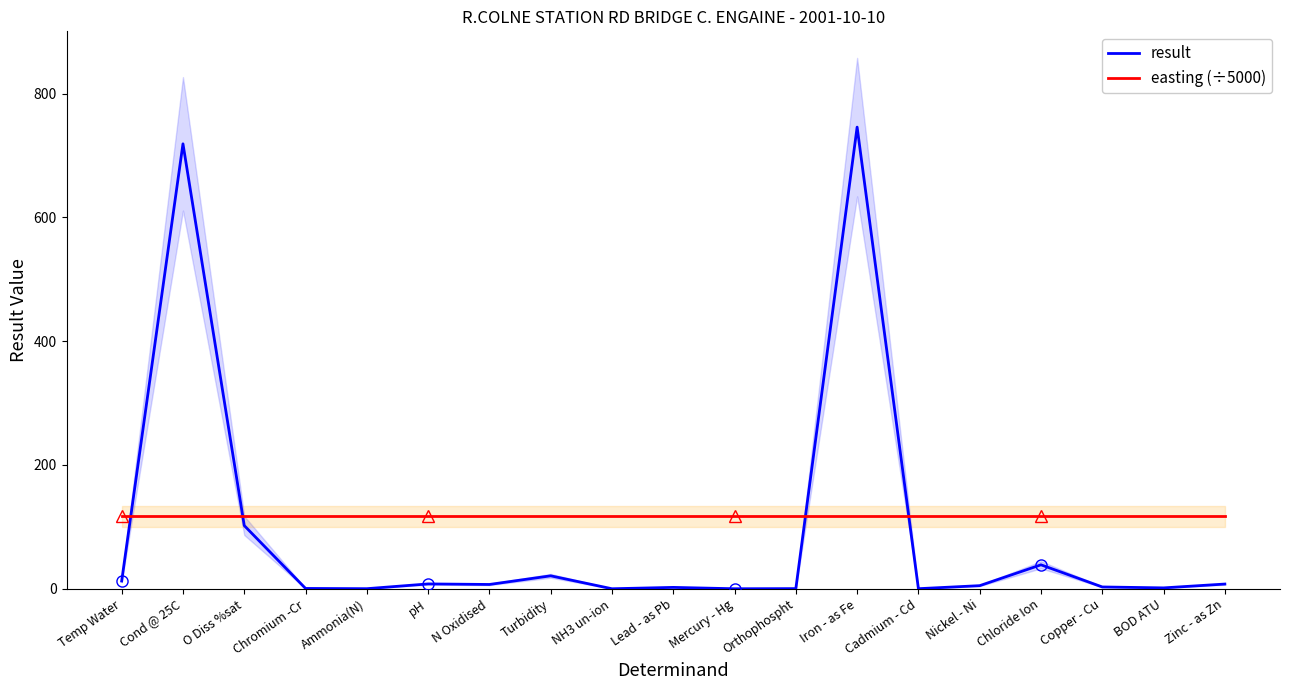

True or false: result has more than 1 interior local peaks.

True